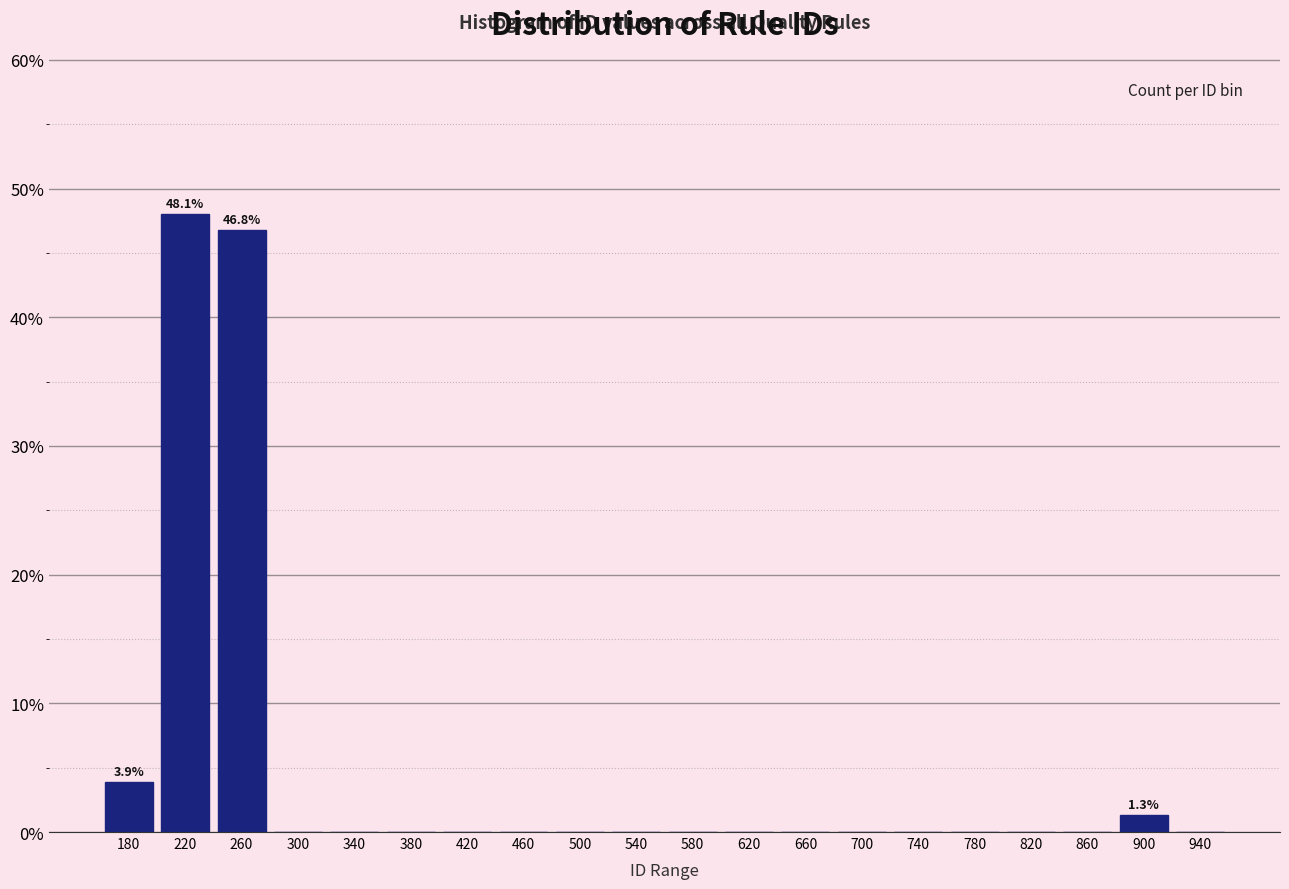

Over which range of the x-axis is the bar tallest?

200 to 240